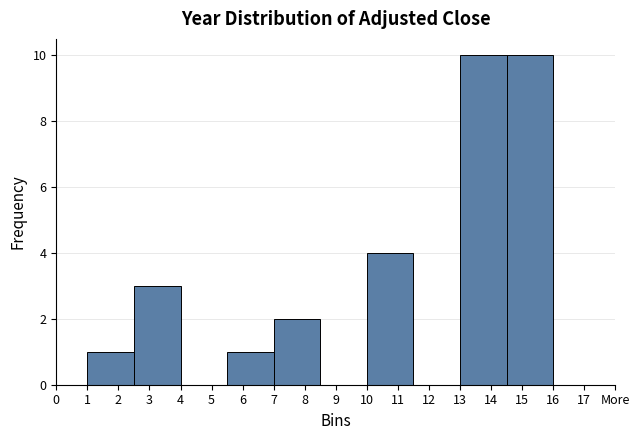

Reading left to right, what are all the values shown in this chart?

2=1	3=3	5=0	6=1	8=2	9=0	11=4	12=0	14=10	15=10